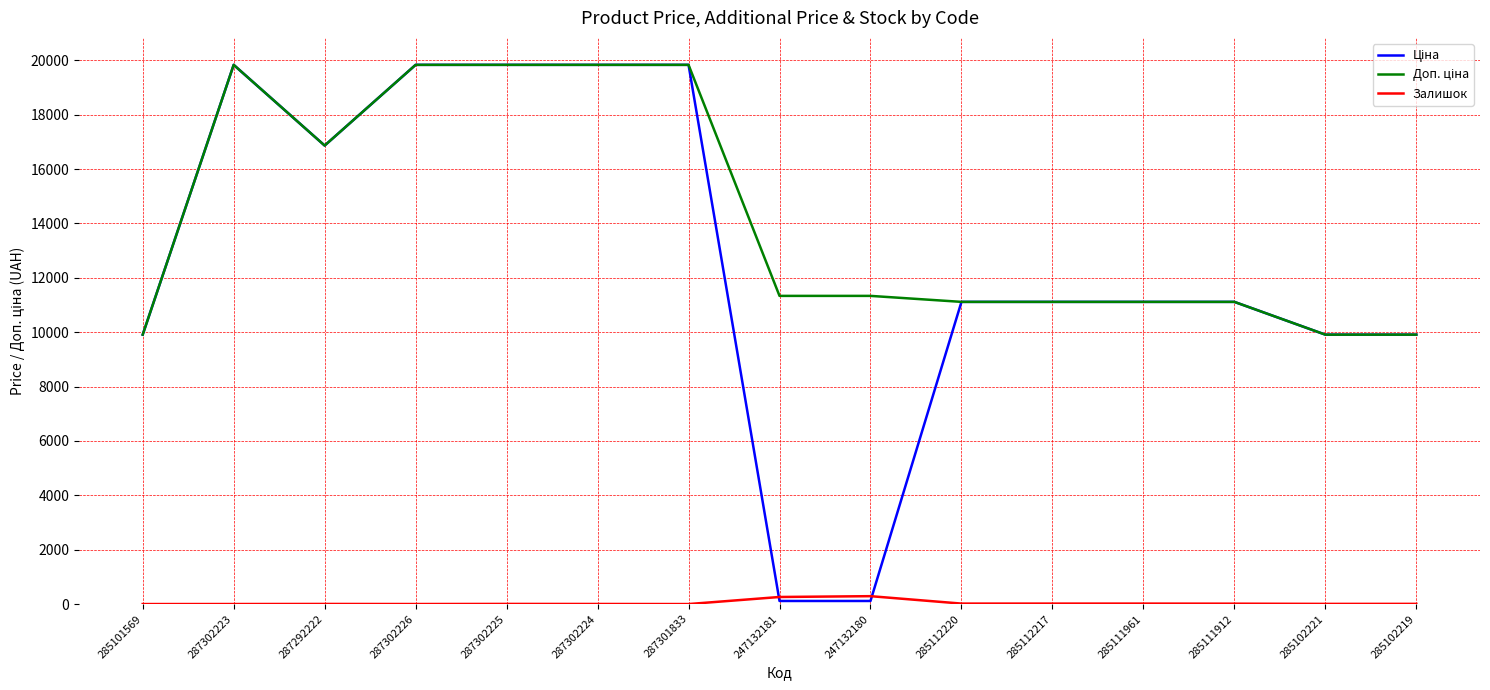

Count the number of categories in the chart.

15